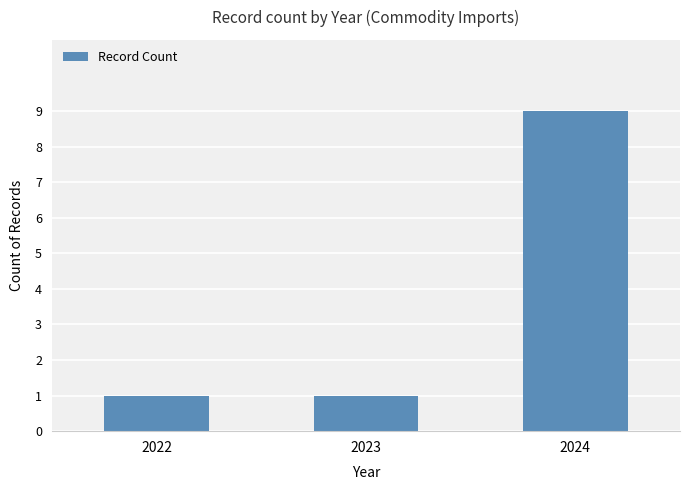

What is the value of the 3rd bar from the left?

9